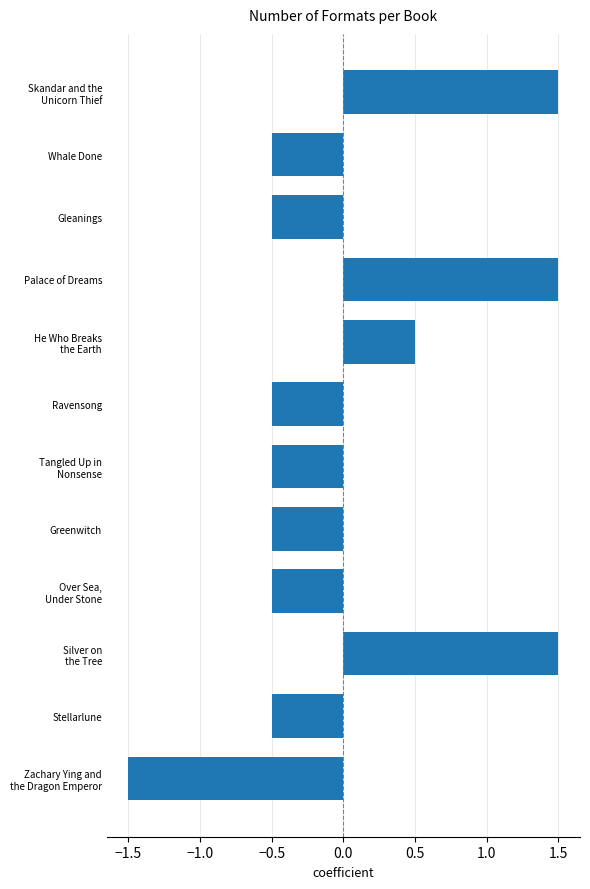

How many data points does each series have?

12